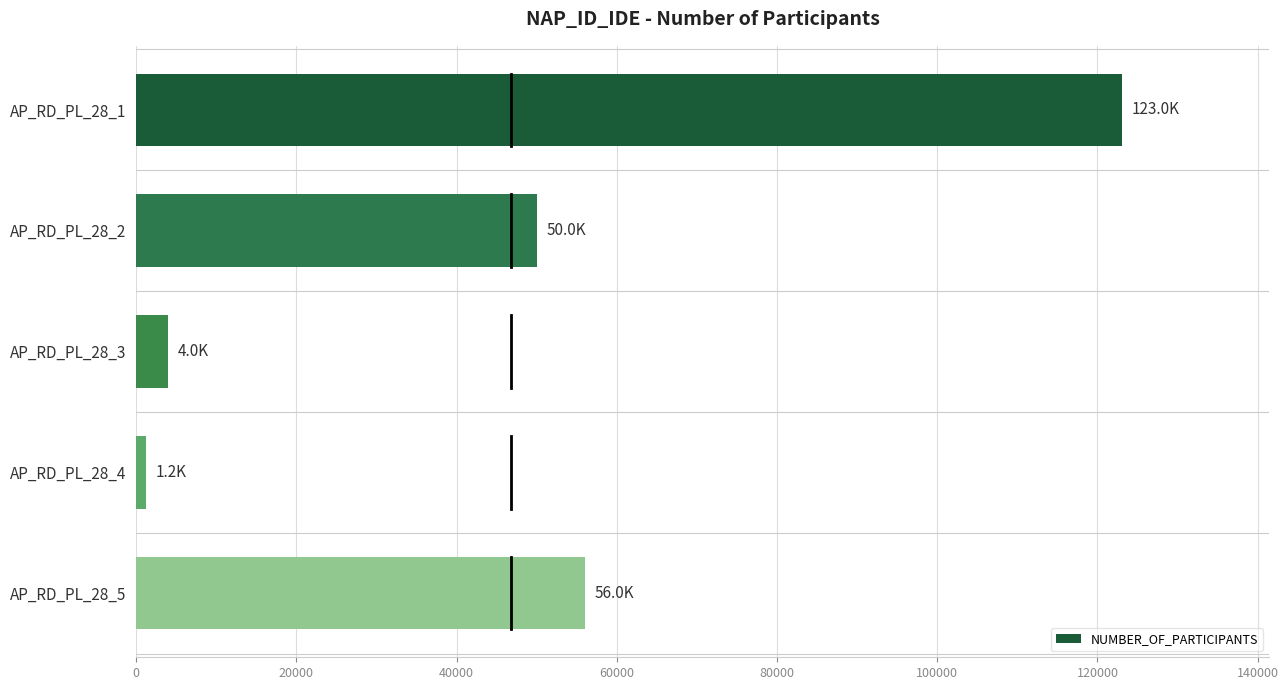

Are the bars horizontal?

Yes